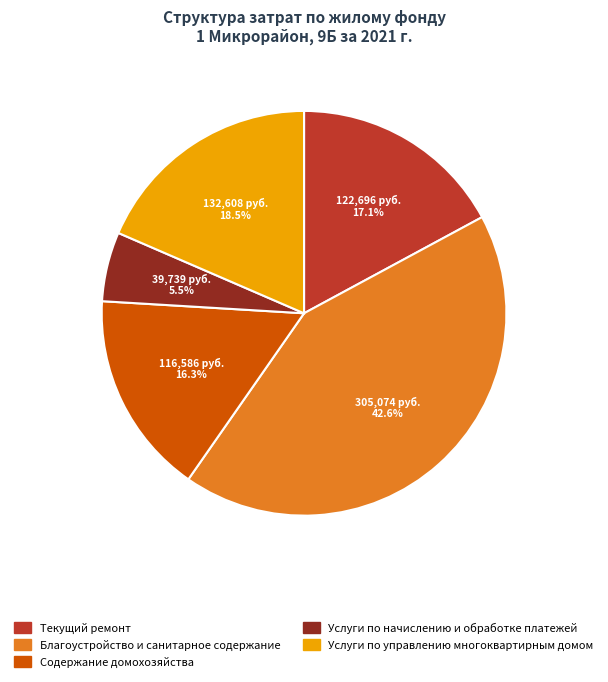

Rank the categories by value from lowest to highest.

Услуги по начислению и обработке платежей, Содержание домохозяйства, Текущий ремонт, Услуги по управлению многоквартирным домом, Благоустройство и санитарное содержание